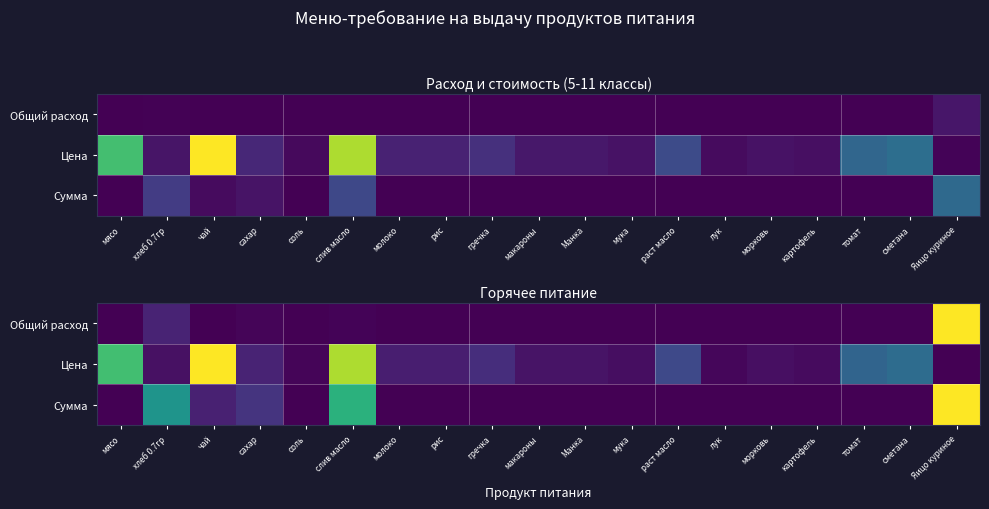

Is the value of Цена at морковь greater than the value of Общий расход at картофель?

Yes